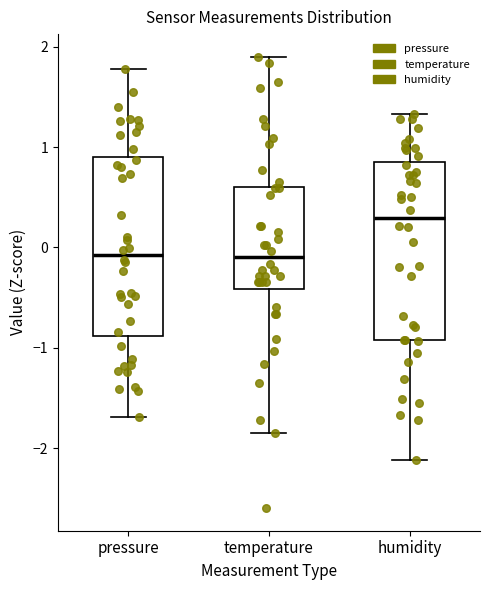

Reading left to right, read every box against the y-axis: the position of its median line, the range the box covers, and the ends of its whiskers. The values are not printed on the chart, so give them approximately, as read against the axis.

pressure: median -0.1, box -0.9 to 0.9, whiskers -1.7 to 1.8
temperature: median -0.1, box -0.4 to 0.6, whiskers -1.8 to 1.9
humidity: median 0.3, box -0.9 to 0.8, whiskers -2.1 to 1.3